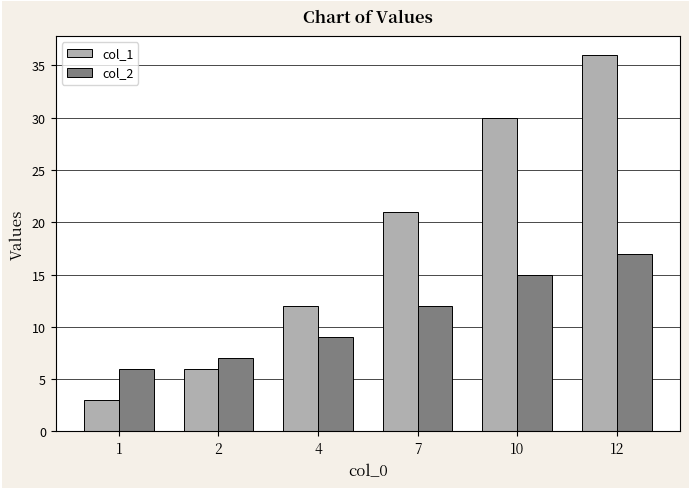

Which category has the lowest value in the col_2 series?

1